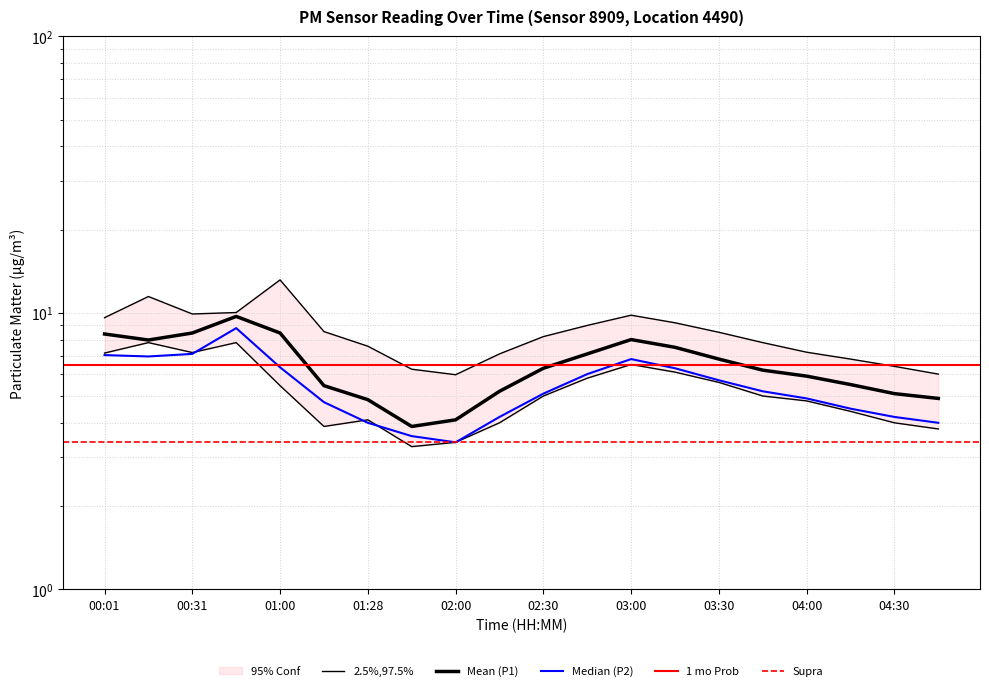

What position from the right is 01:15?

15